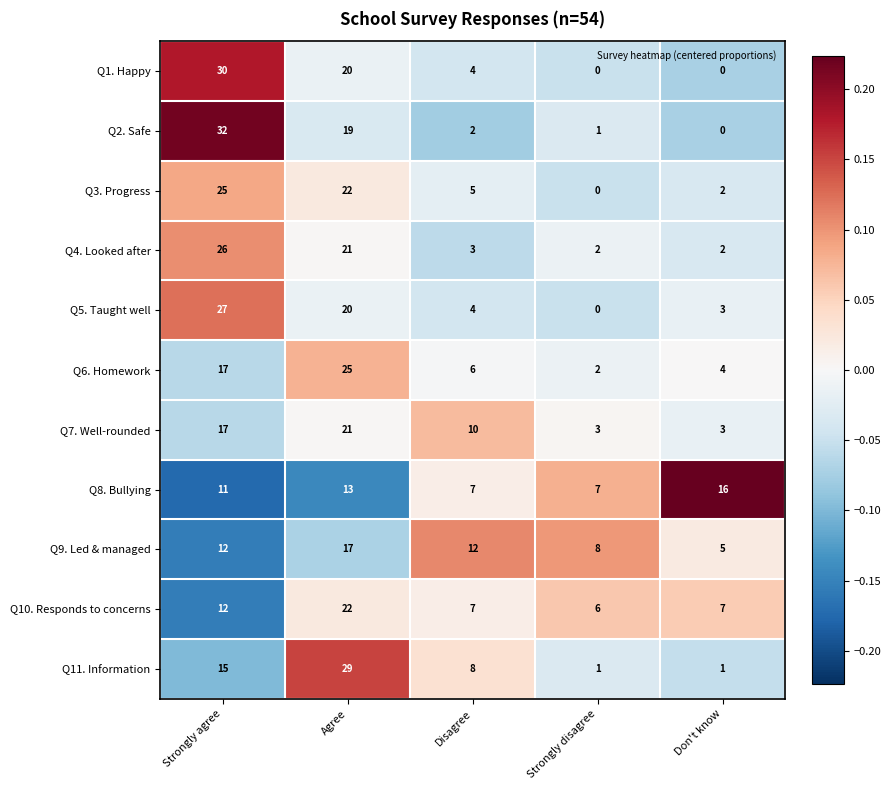

Is it true that Q5. Taught well equals 20 at Agree?

True